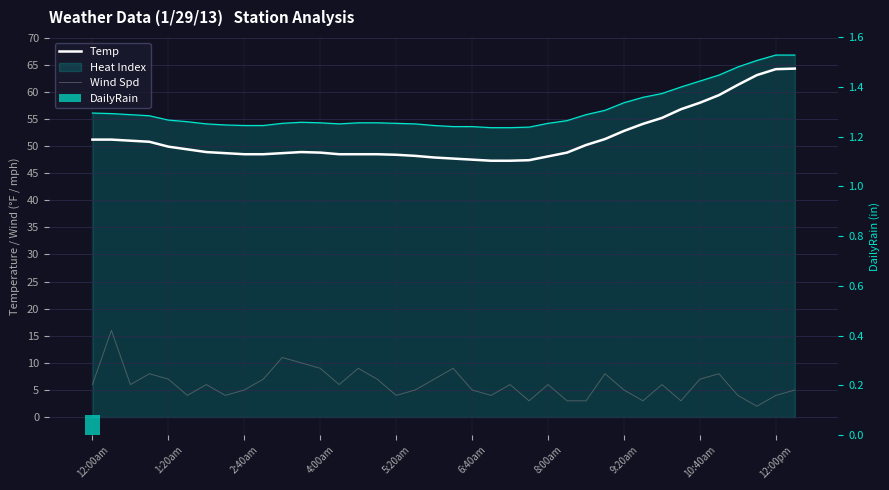

Count the number of data series in this chart.

3